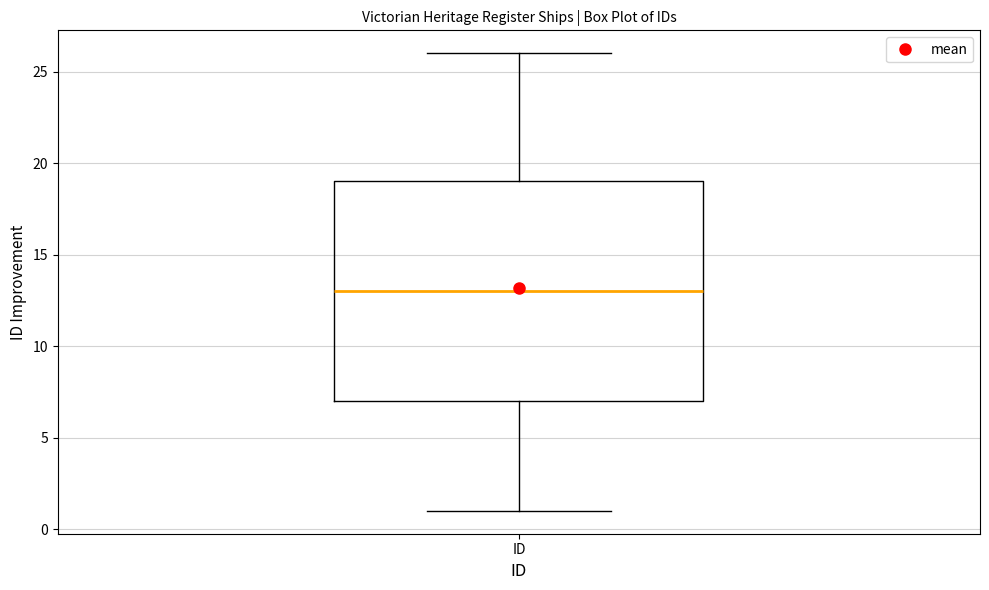

Transcribe this box plot: give where the median line is, the range the box spans, and where the two whiskers end, as read against the y-axis. The values are not printed on the chart, so give them approximately, as read against the axis.

median 13, box 7 to 19, whiskers 1 to 26